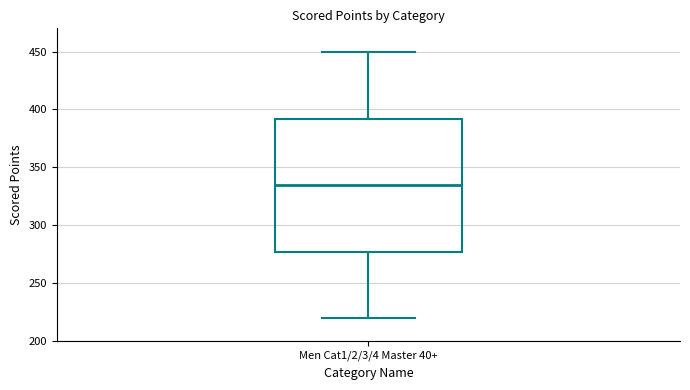

Transcribe this box plot: give where the median line is, the range the box spans, and where the two whiskers end, as read against the y-axis. The values are not printed on the chart, so give them approximately, as read against the axis.

median 335, box 275 to 390, whiskers 220 to 450